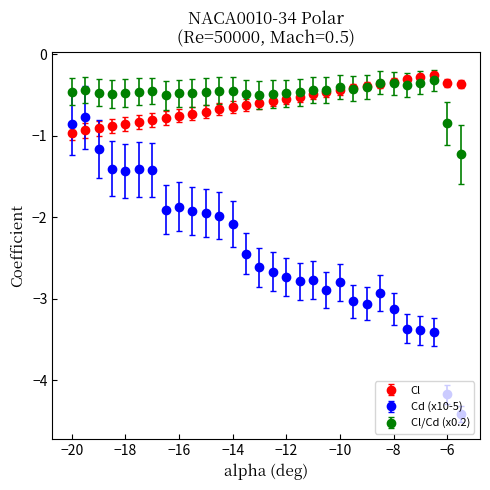

What is the minimum value for Cl/Cd (x0.2)?

-1.2